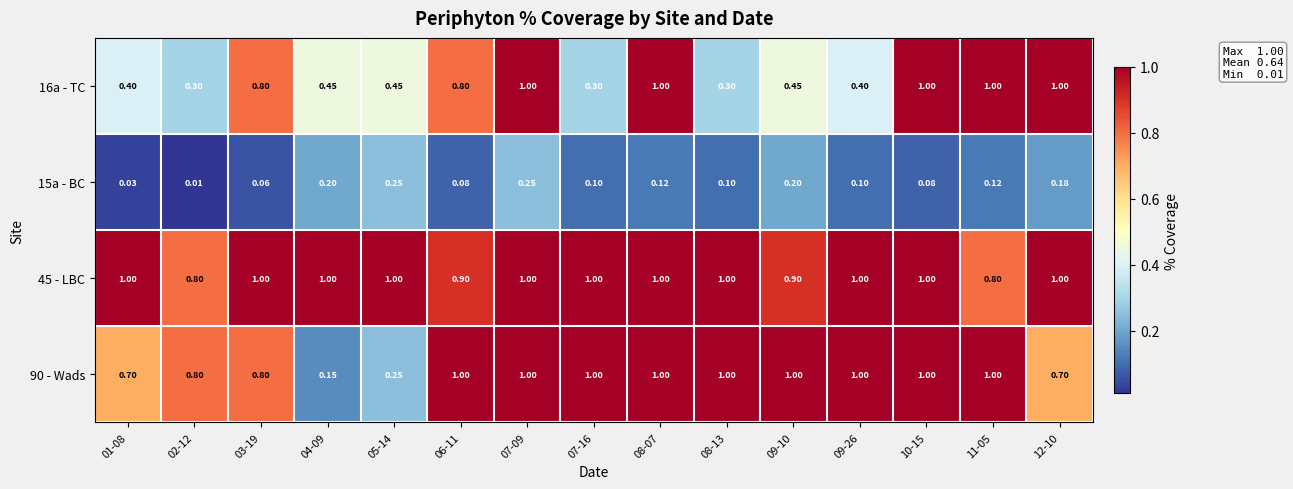

Reading right to left, extract all data points from this chart.

16a - TC: 12-10=1.0	11-05=1.0	10-15=1.0	09-26=0.4	09-10=0.5	08-13=0.3	08-07=1.0	07-16=0.3	07-09=1.0	06-11=0.8	05-14=0.5	04-09=0.5	03-19=0.8	02-12=0.3	01-08=0.4
15a - BC: 12-10=0.2	11-05=0.1	10-15=0.1	09-26=0.1	09-10=0.2	08-13=0.1	08-07=0.1	07-16=0.1	07-09=0.2	06-11=0.1	05-14=0.2	04-09=0.2	03-19=0.1	02-12=0.0	01-08=0.0
45 - LBC: 12-10=1.0	11-05=0.8	10-15=1.0	09-26=1.0	09-10=0.9	08-13=1.0	08-07=1.0	07-16=1.0	07-09=1.0	06-11=0.9	05-14=1.0	04-09=1.0	03-19=1.0	02-12=0.8	01-08=1.0
90 - Wads: 12-10=0.7	11-05=1.0	10-15=1.0	09-26=1.0	09-10=1.0	08-13=1.0	08-07=1.0	07-16=1.0	07-09=1.0	06-11=1.0	05-14=0.2	04-09=0.1	03-19=0.8	02-12=0.8	01-08=0.7